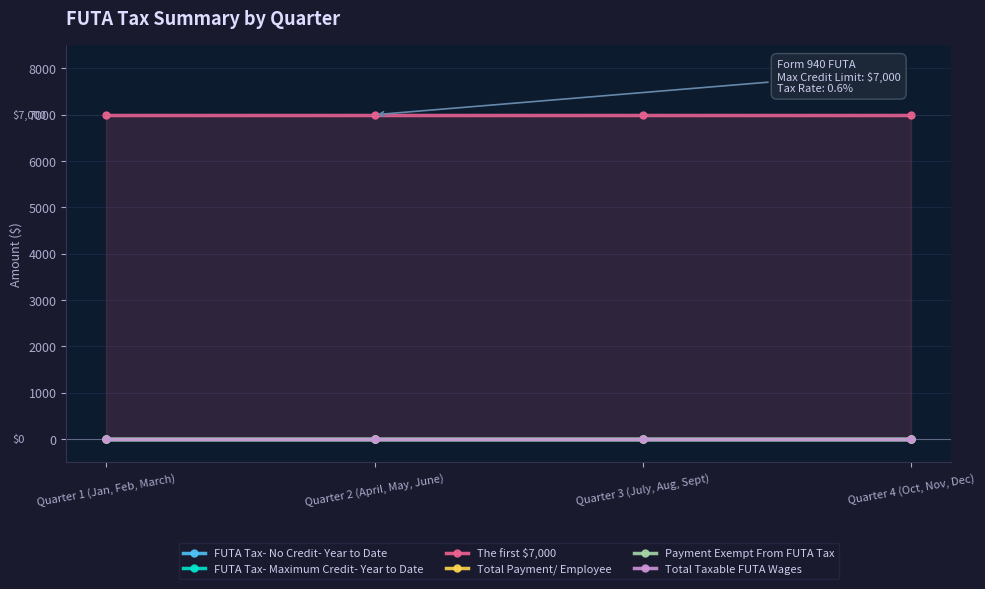

What is the label of the 3rd point from the right?

Quarter 2 (April, May, June)